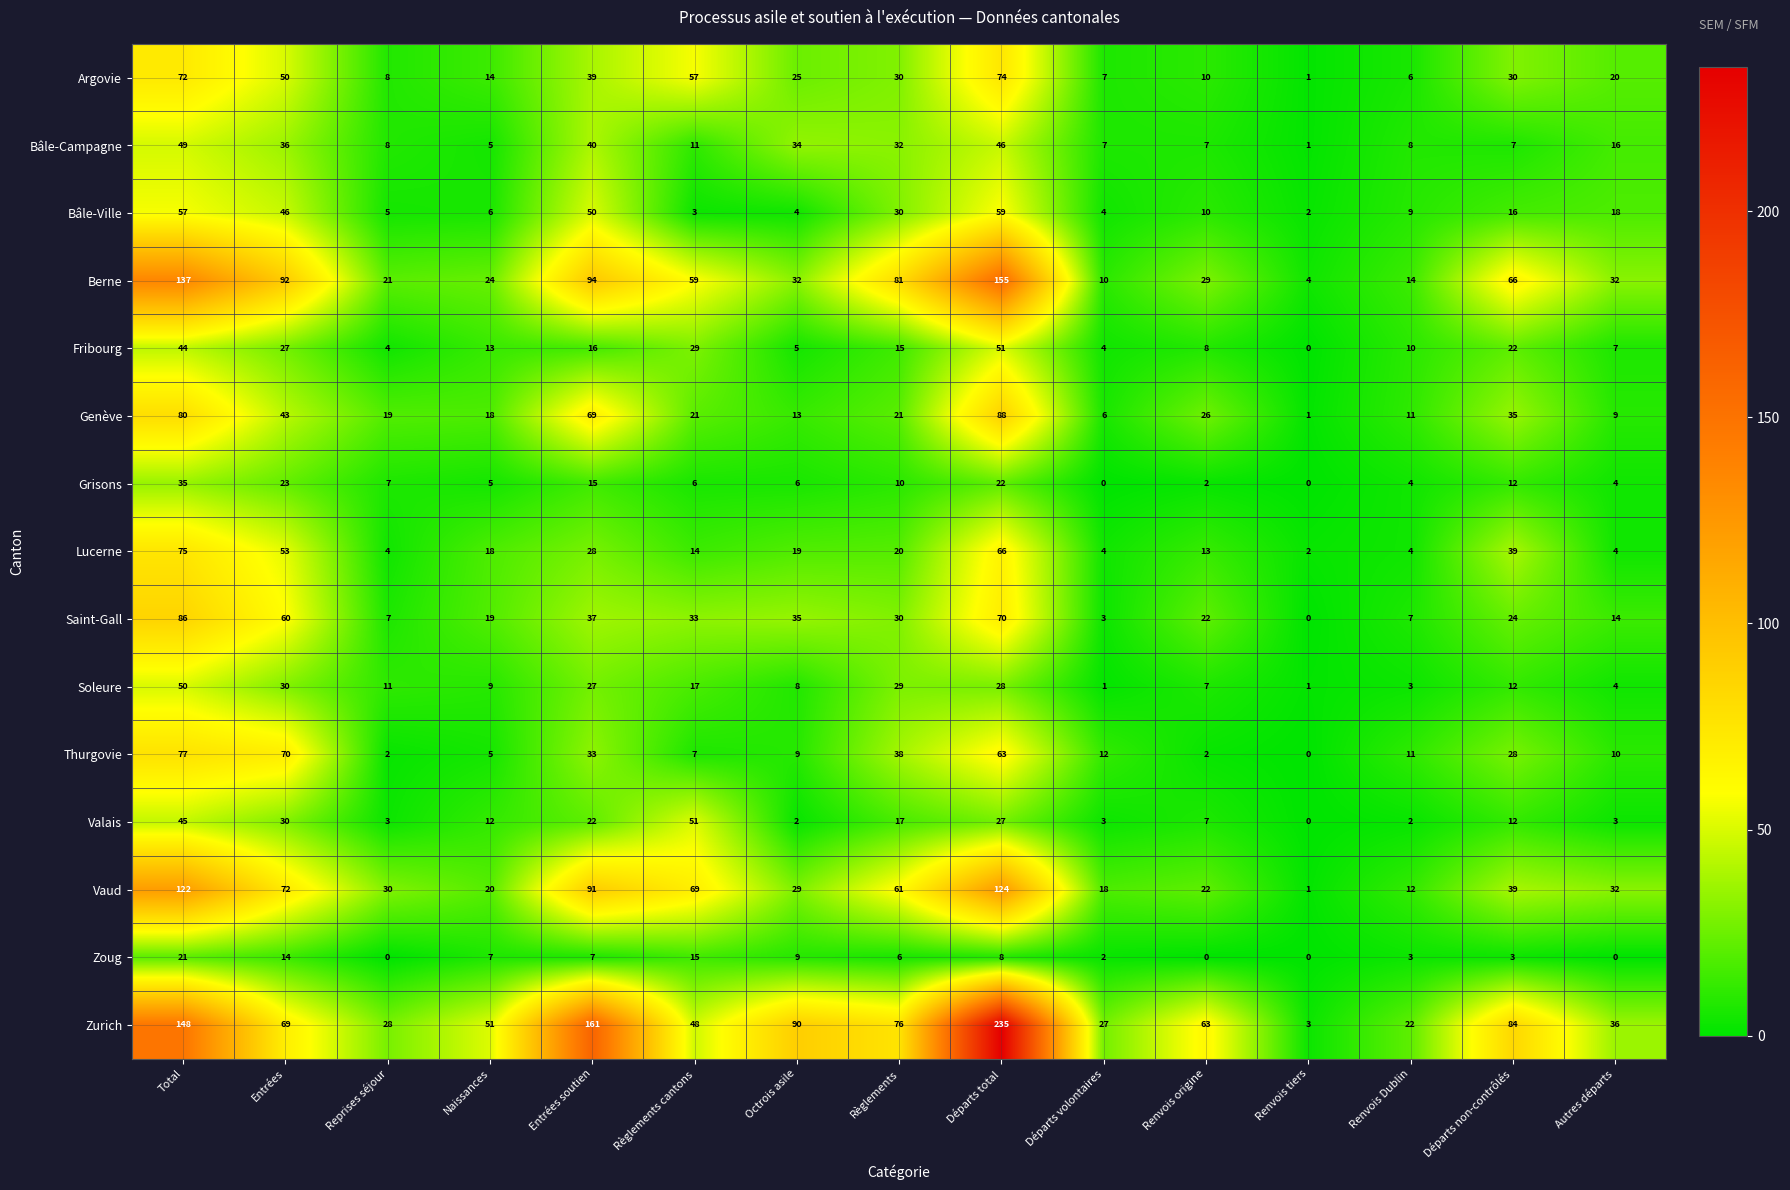

What is the difference between the highest and lowest values at Renvois origine?

63